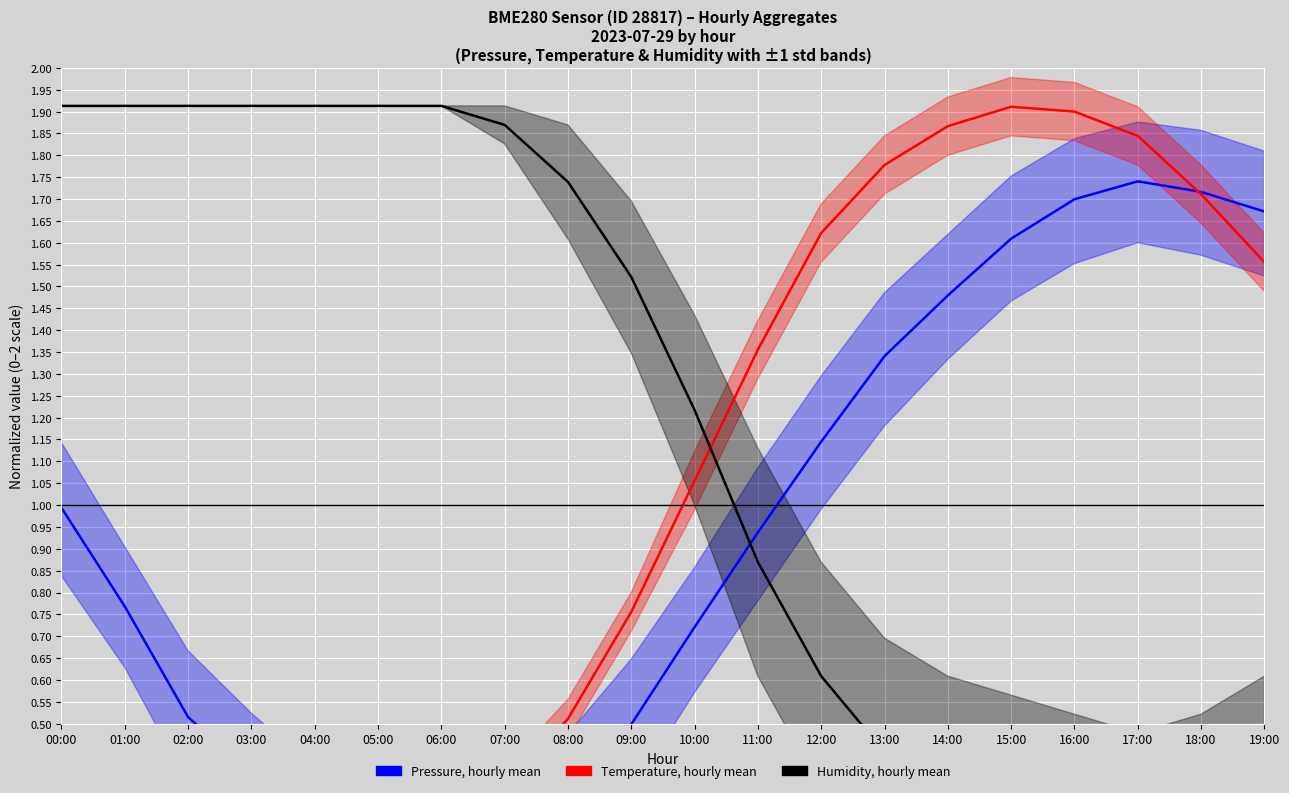

Reading left to right, what are all the values shown in this chart?

Pressure (normalized), hourly mean: 00:00=1.0	01:00=0.8	02:00=0.5	03:00=0.4	04:00=0.3	05:00=0.2	06:00=0.1	07:00=0.2	08:00=0.3	09:00=0.5	10:00=0.7	11:00=0.9	12:00=1.1	13:00=1.3	14:00=1.5	15:00=1.6	16:00=1.7	17:00=1.7	18:00=1.7	19:00=1.7
Temperature (normalized), hourly mean: 00:00=0.1	01:00=0.2	02:00=0.2	03:00=0.3	04:00=0.3	05:00=0.3	06:00=0.3	07:00=0.4	08:00=0.5	09:00=0.8	10:00=1.1	11:00=1.4	12:00=1.6	13:00=1.8	14:00=1.9	15:00=1.9	16:00=1.9	17:00=1.8	18:00=1.7	19:00=1.6
Humidity (normalized), hourly mean: 00:00=1.9	01:00=1.9	02:00=1.9	03:00=1.9	04:00=1.9	05:00=1.9	06:00=1.9	07:00=1.9	08:00=1.7	09:00=1.5	10:00=1.2	11:00=0.9	12:00=0.6	13:00=0.4	14:00=0.3	15:00=0.3	16:00=0.3	17:00=0.2	18:00=0.3	19:00=0.3